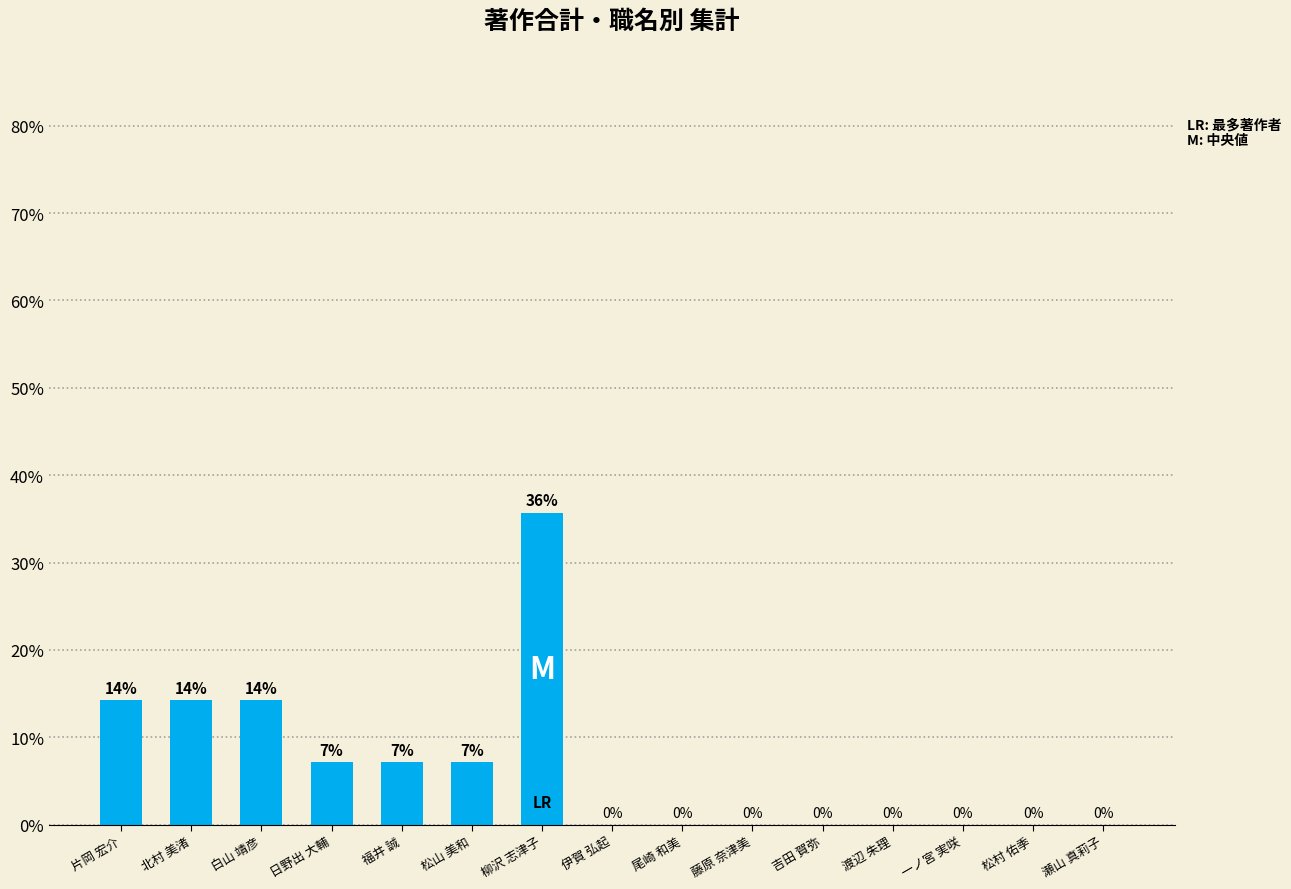

What is the change in value from 日野出 大輔 to 伊賀 弘起?

-7.1